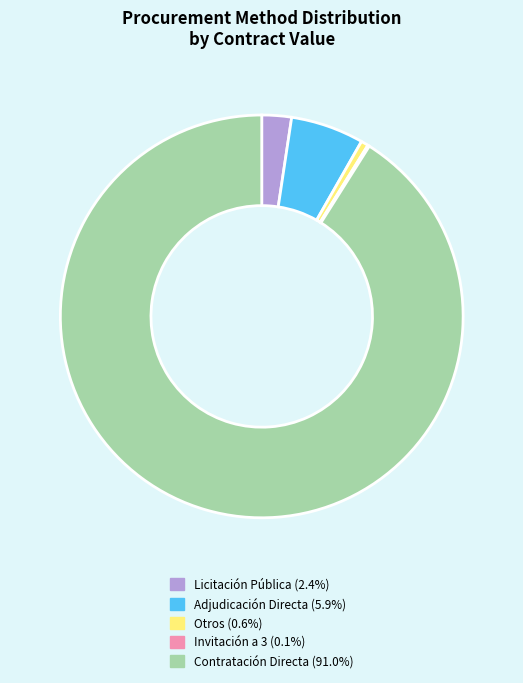

Does any single category account for the majority?

Yes